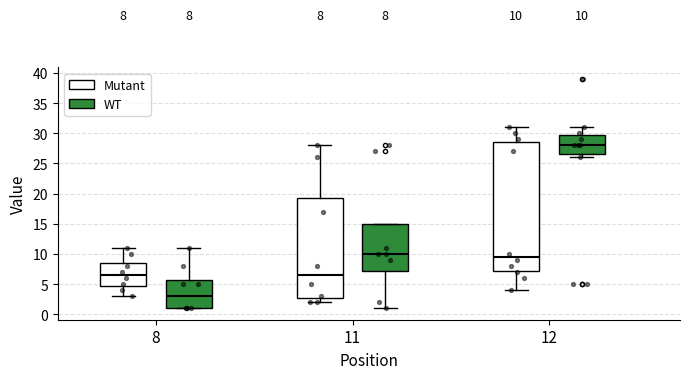

Which box has the lowest median line?

8 (WT)